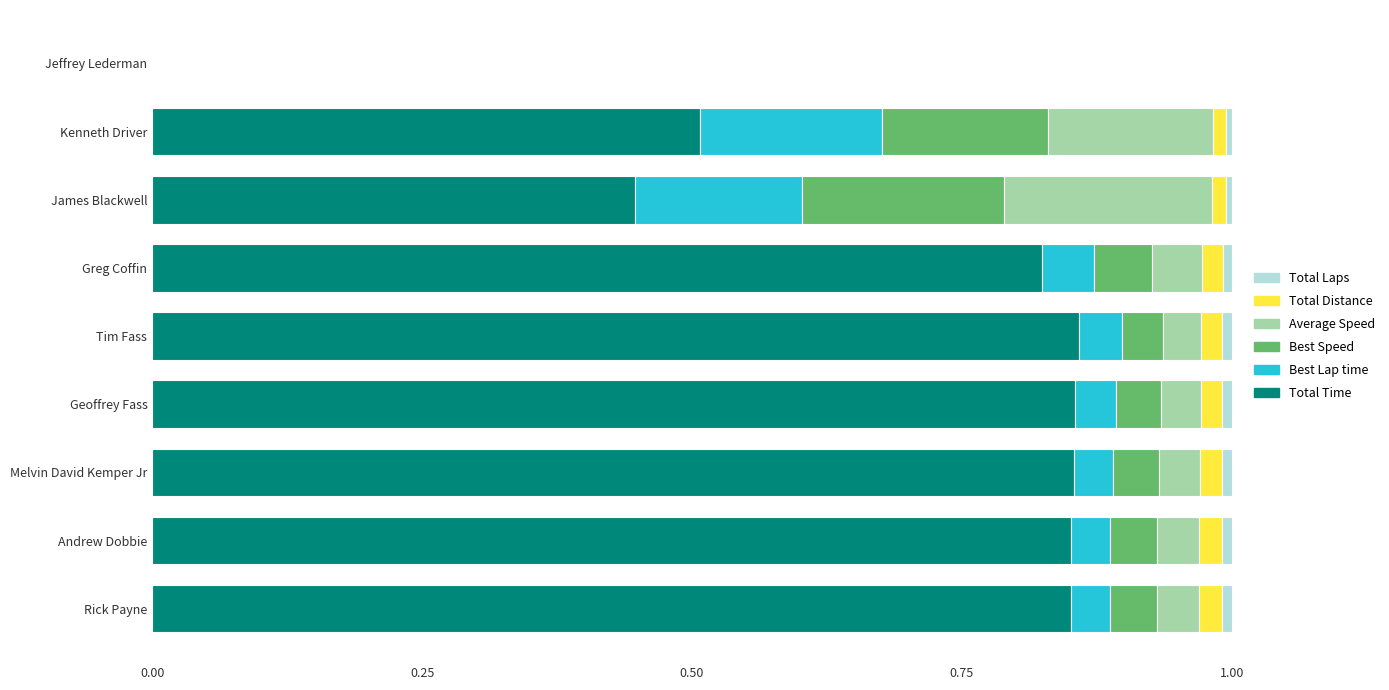

The Total Time series shows 0.5 at Jeffrey Lederman. True or false?

False